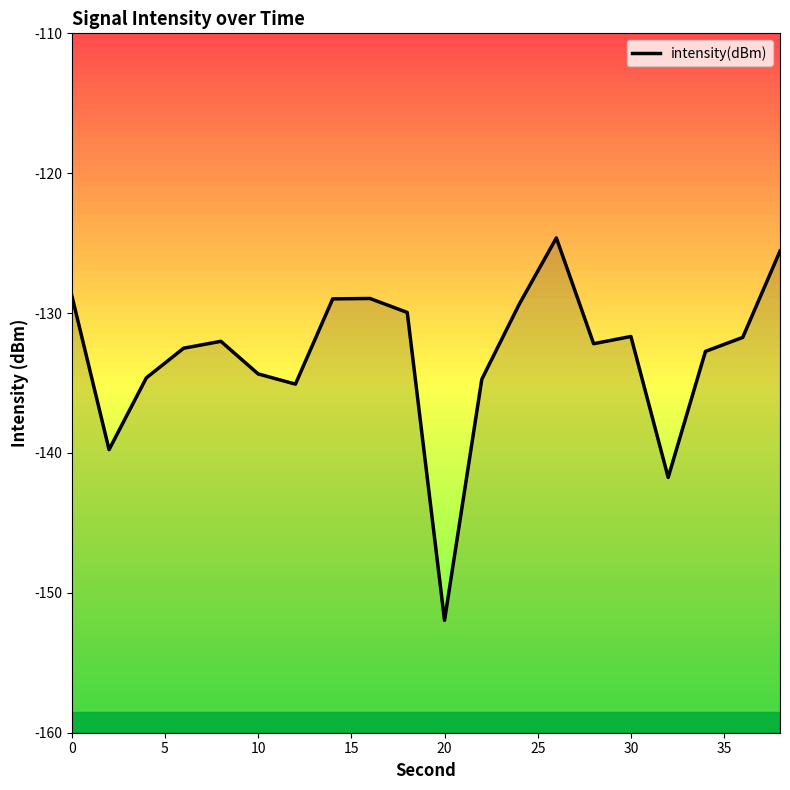

Reading left to right, what are all the values shown in this chart?

-128.7	-139.8	-134.6	-132.5	-132.0	-134.3	-135.1	-129.0	-129.0	-130.0	-152.0	-134.7	-129.4	-124.6	-132.2	-131.7	-141.7	-132.7	-131.7	-125.6